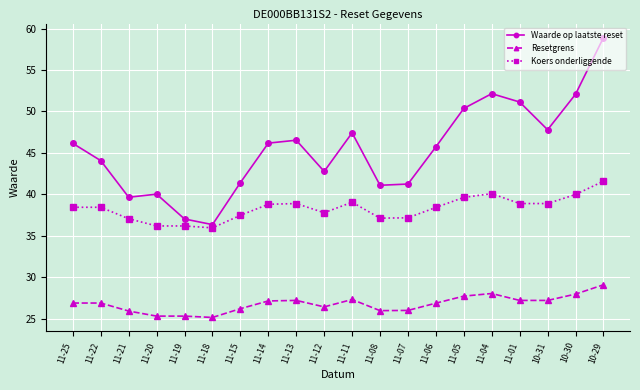

Which category has the highest value across all series?

10-29